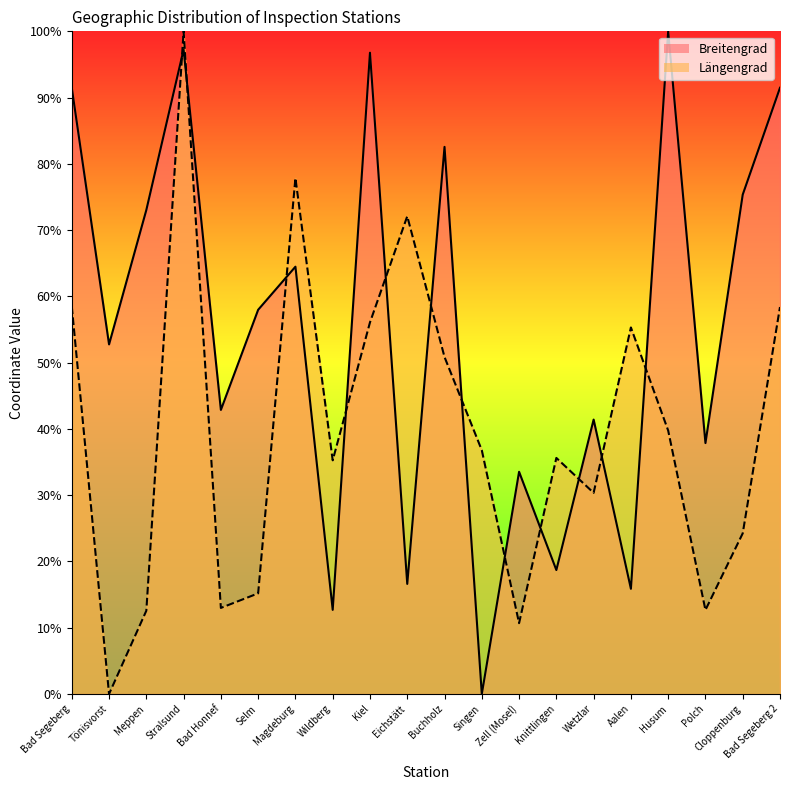

How many categories are shown in the chart?

20